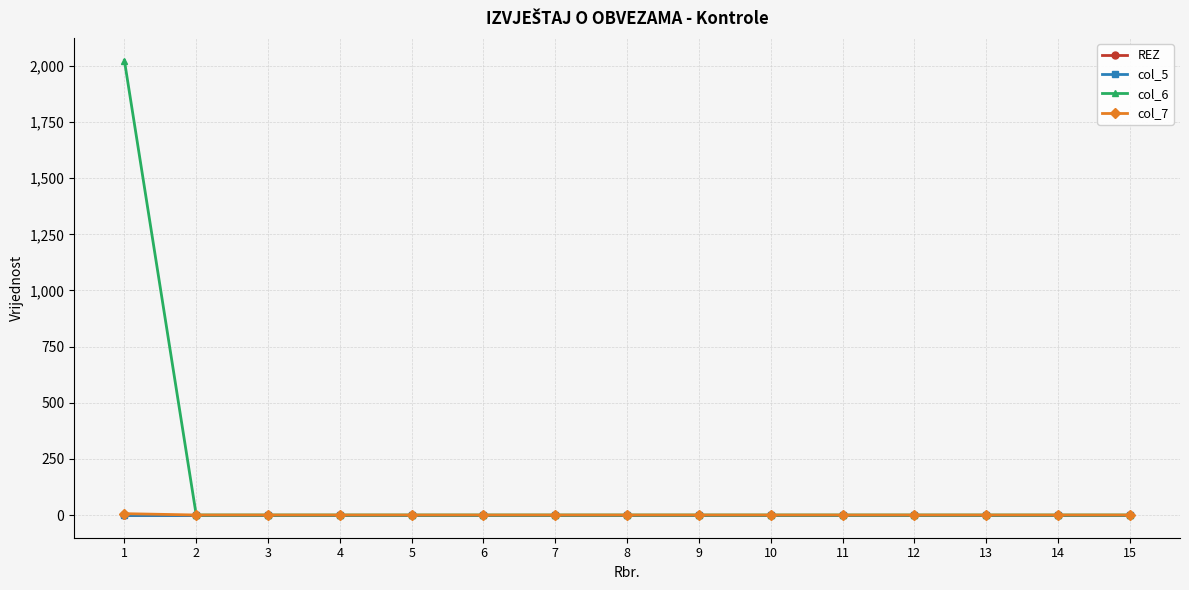

Does the chart have visible grid lines?

Yes